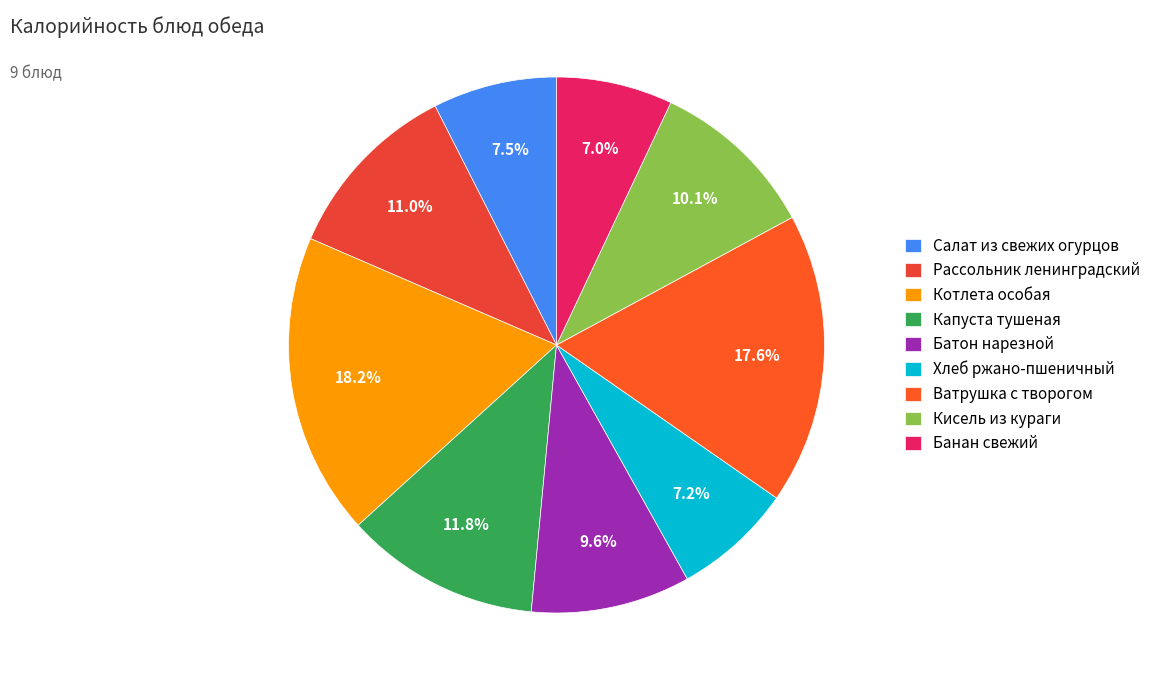

How many segments does this pie chart have?

9